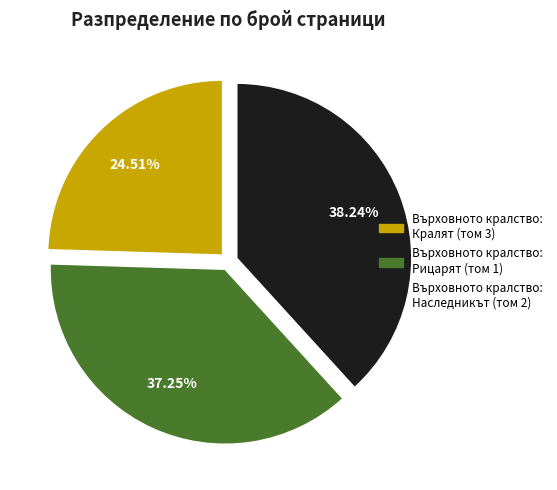

Rank the categories by value from highest to lowest.

Върховното кралство: Наследникът (том 2), Върховното кралство: Рицарят (том 1), Върховното кралство: Кралят (том 3)